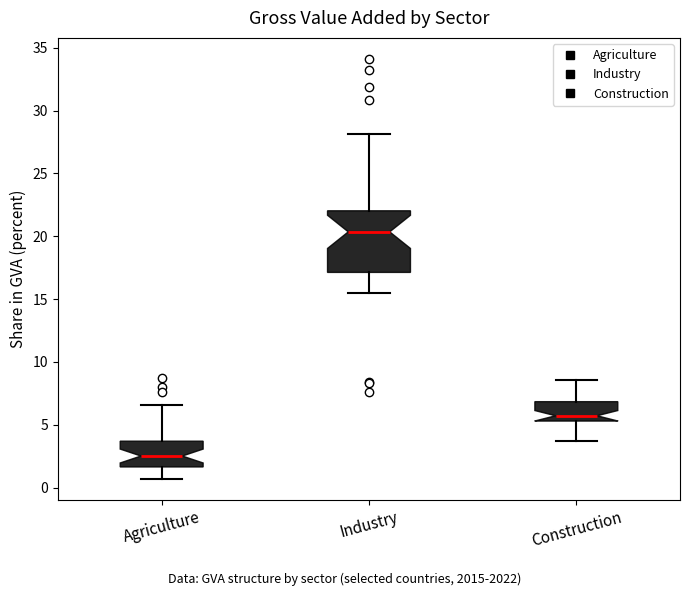

Where does the upper whisker of the box for Industry end on the y-axis? The values are not printed on the chart, so give them approximately, as read against the axis.

28.0